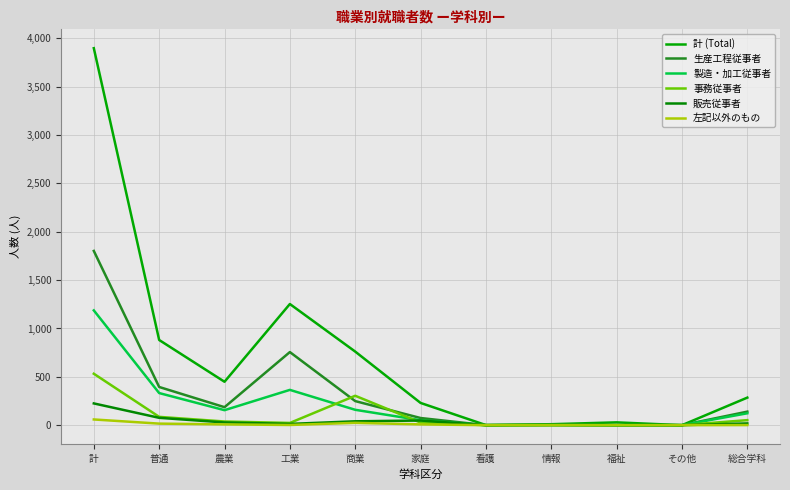

Rank the series at 農業 from highest to lowest value.

計 (Total), 生産工程従事者, 製造・加工従事者, 事務従事者, 販売従事者, 左記以外のもの